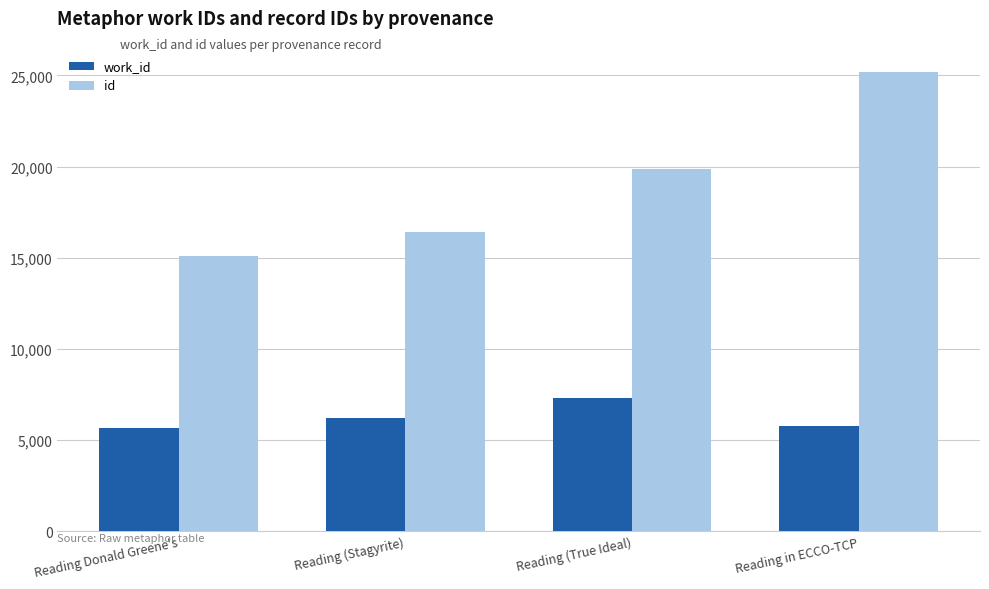

Reading left to right, extract all data points from this chart.

work_id: 5657	6202	7305	5767
id: 15110	16413	19892	25190